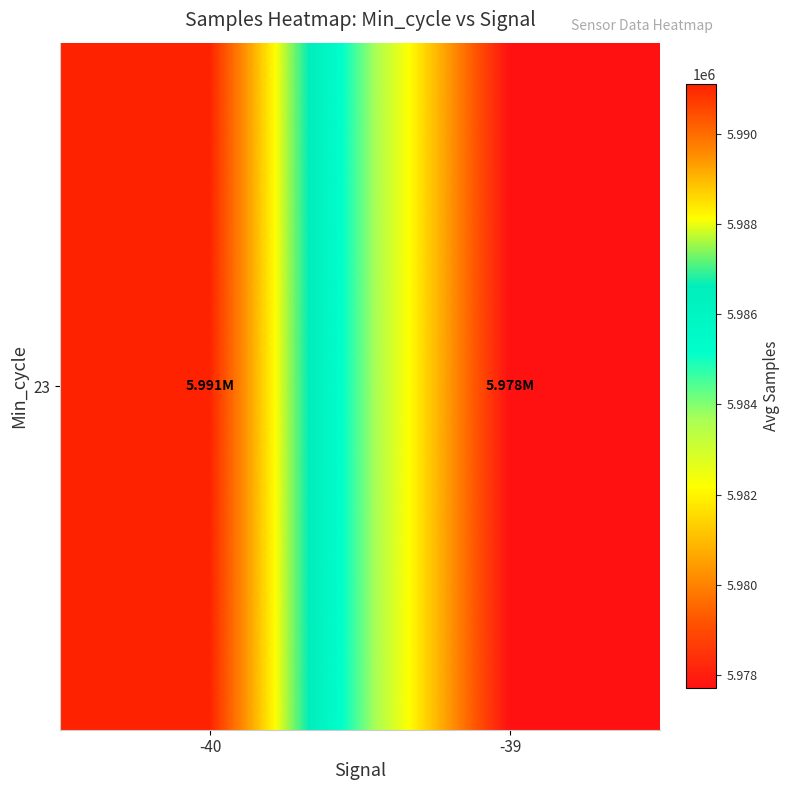

What is the smallest value displayed?

5977714.2